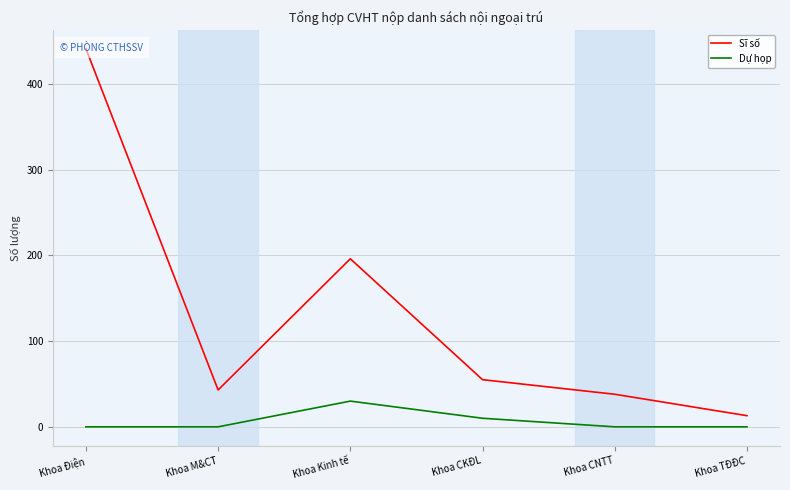

True or false: Dự họp and Sĩ số intersect in this chart.

False